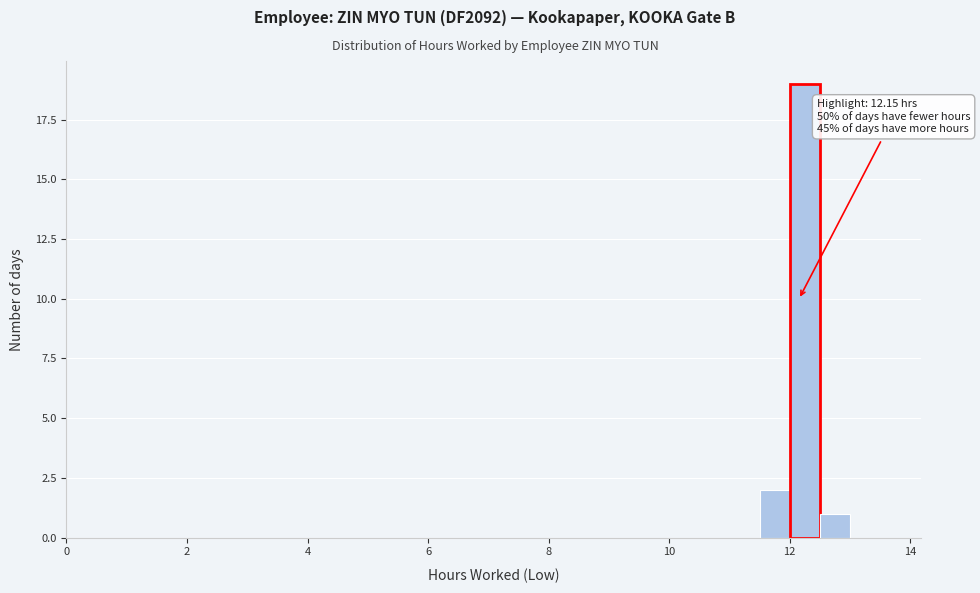

Around what value on the x-axis is the tallest bar? Give the approximate position of its centre, as read against the axis.

12.2